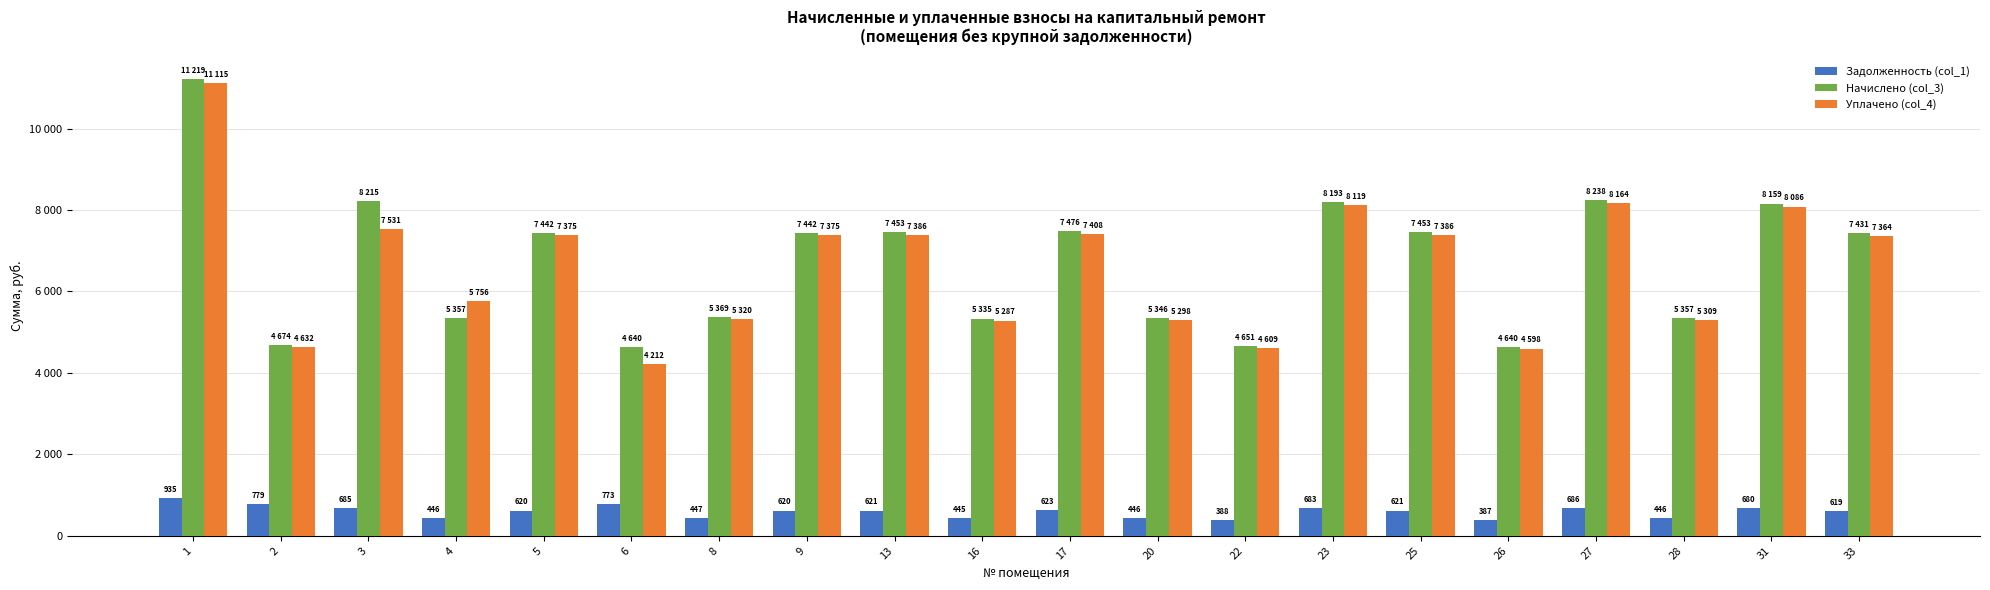

Are the bars grouped side by side (vs. stacked)?

Yes